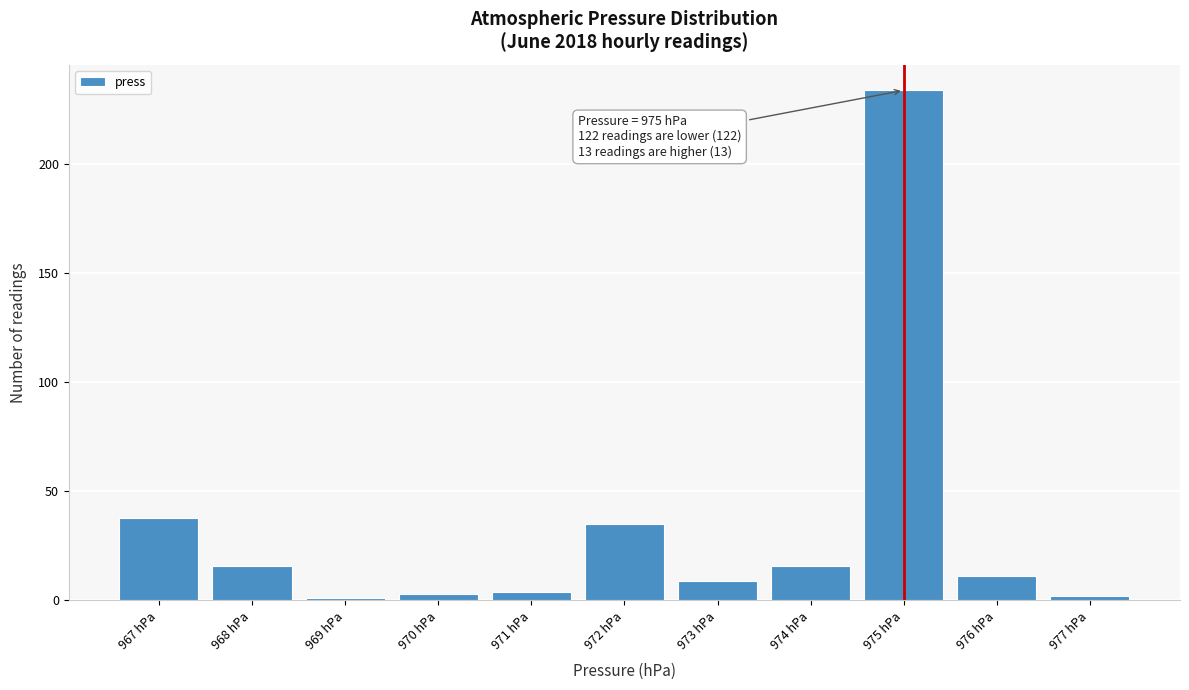

Which range on the x-axis has the tallest bar?

974.5 to 975.5